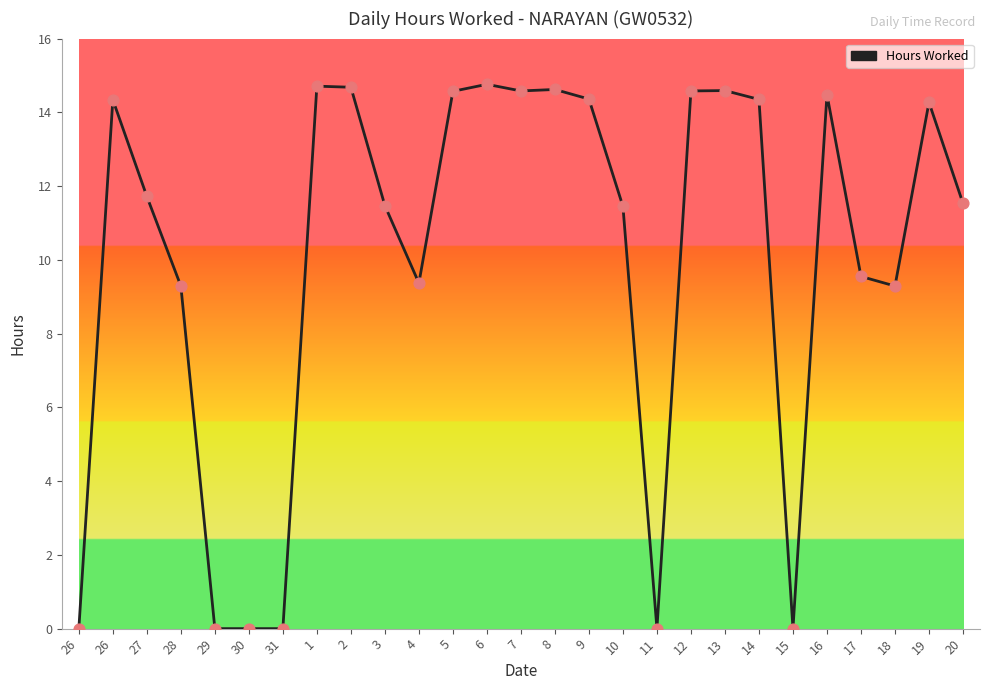

How many lines are shown in the chart?

1